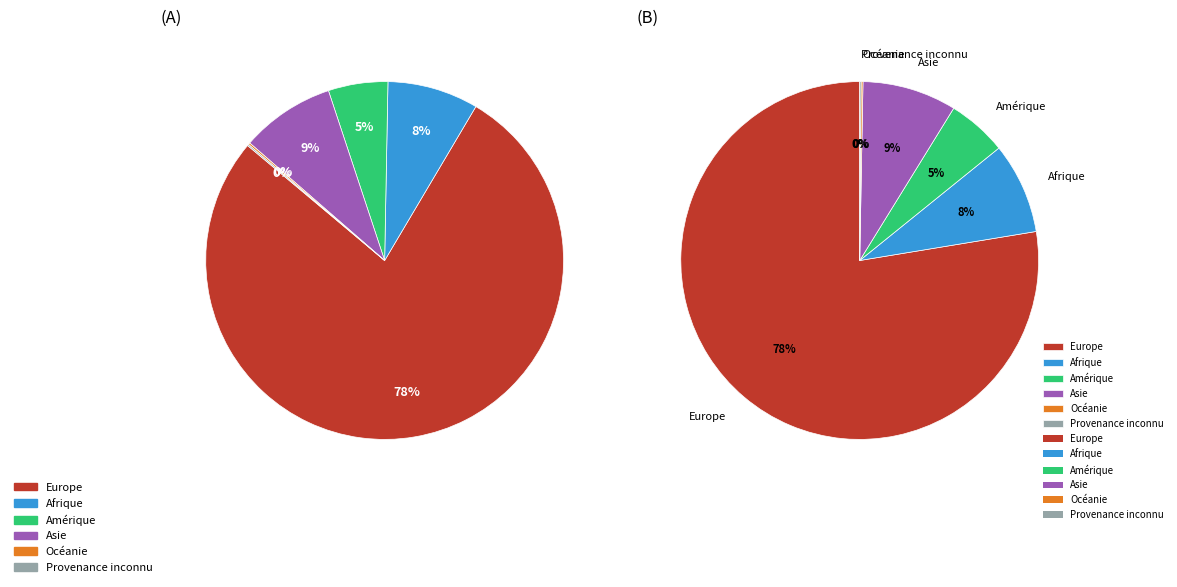

To the nearest percent, what is the average slice percentage?

17%